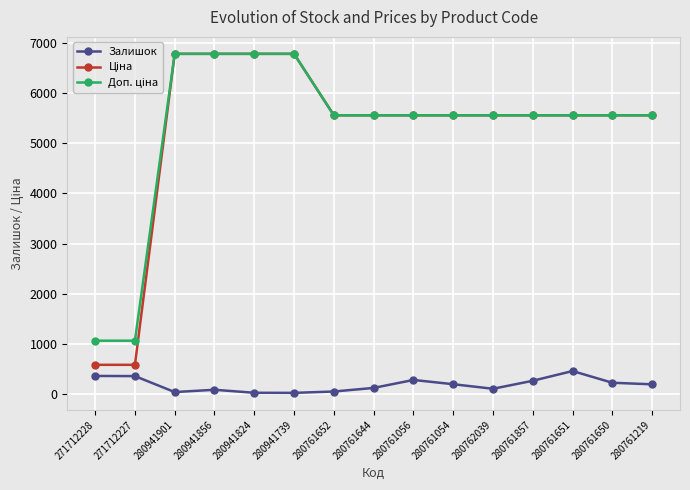

At which label does Залишок reach its peak?

280761651